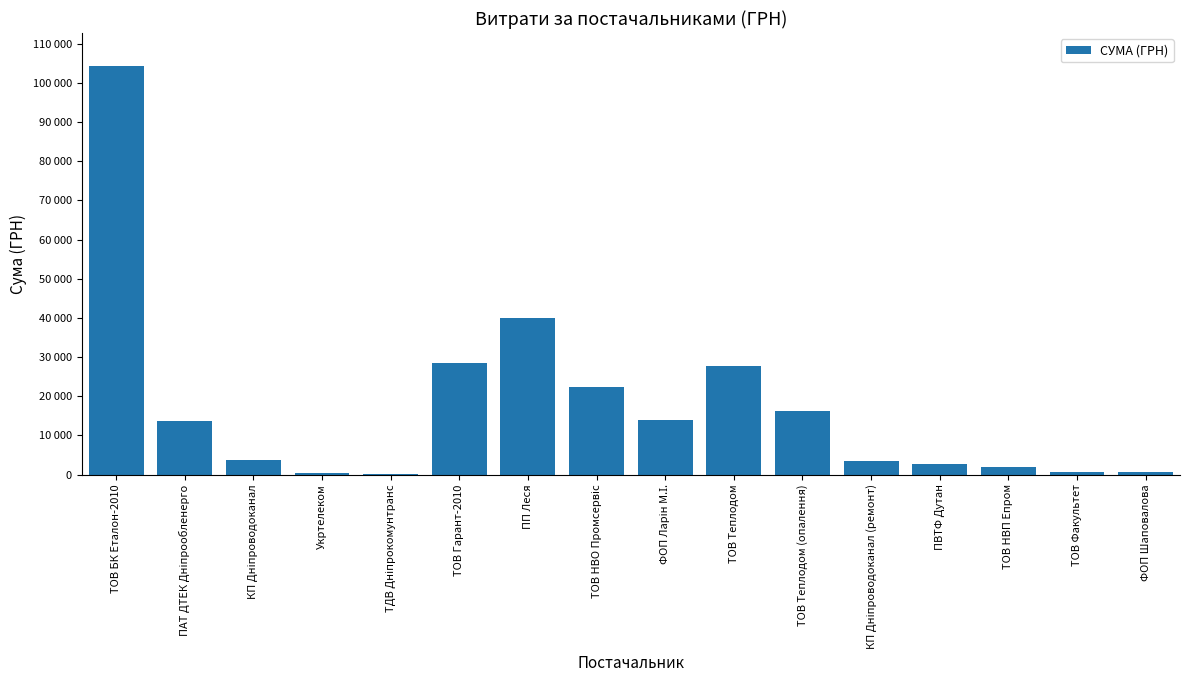

List the labels in order of value, smallest first.

ТДВ Дніпрокомунтранс, Укртелеком, ТОВ Факультет, ФОП Шаповалова, ТОВ НВП Епром, ПВТФ Дутан, КП Дніпроводоканал (ремонт), КП Дніпроводоканал, ПАТ ДТЕК Дніпрообленерго, ФОП Ларін М.І., ТОВ Теплодом (опалення), ТОВ НВО Промсервіс, ТОВ Теплодом, ТОВ Гарант-2010, ПП Леся, ТОВ БК Еталон-2010